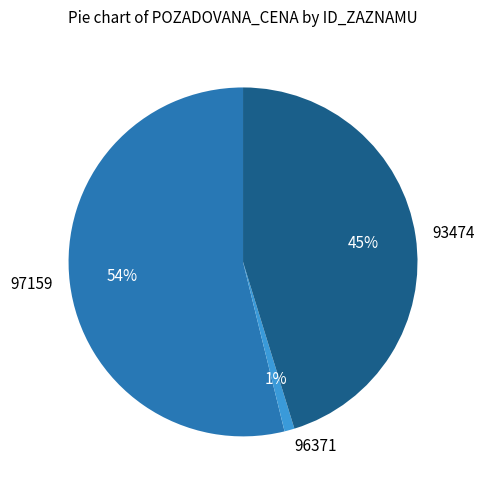

Which category has the biggest portion of the pie?

97159